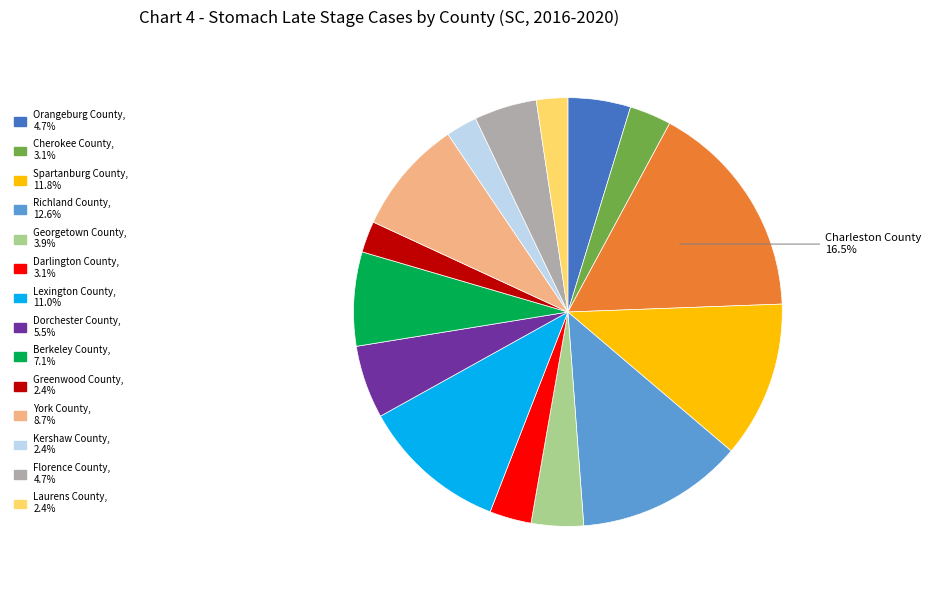

To the nearest percent, what is the average slice percentage?

7%